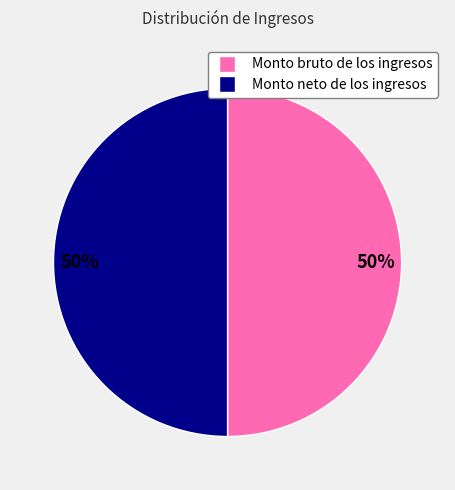

To the nearest percent, what is the average slice percentage?

50%